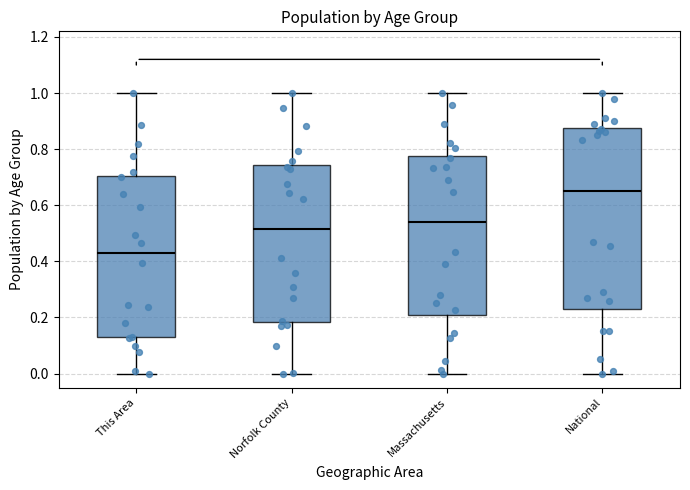

Where is the lower edge of the box for Massachusetts on the y-axis? The values are not printed on the chart, so give them approximately, as read against the axis.

0.20